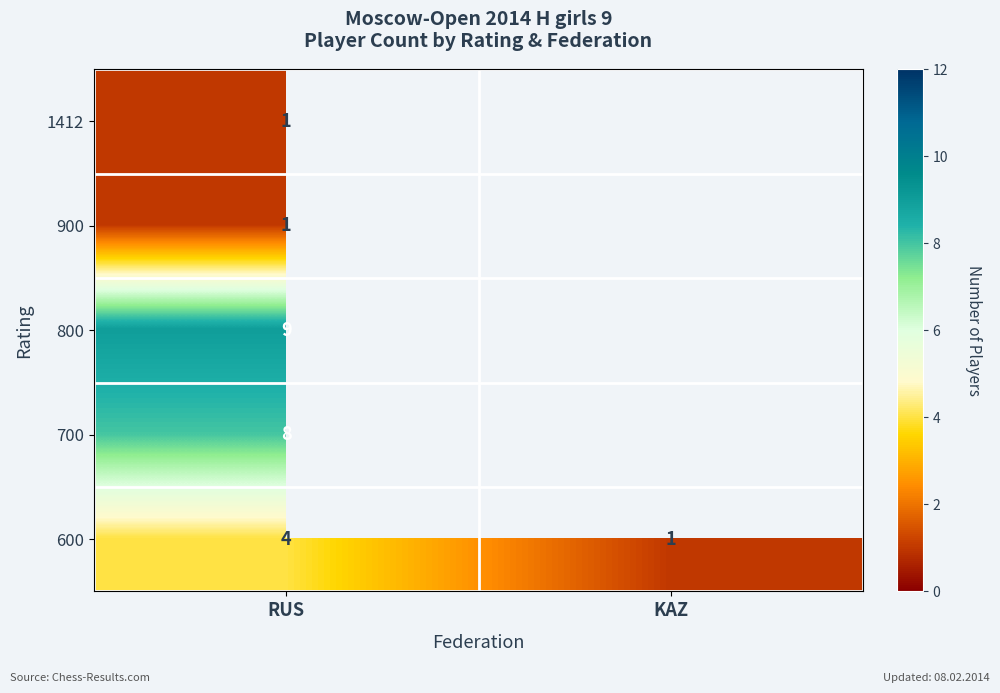

What is the maximum value for 600?

4